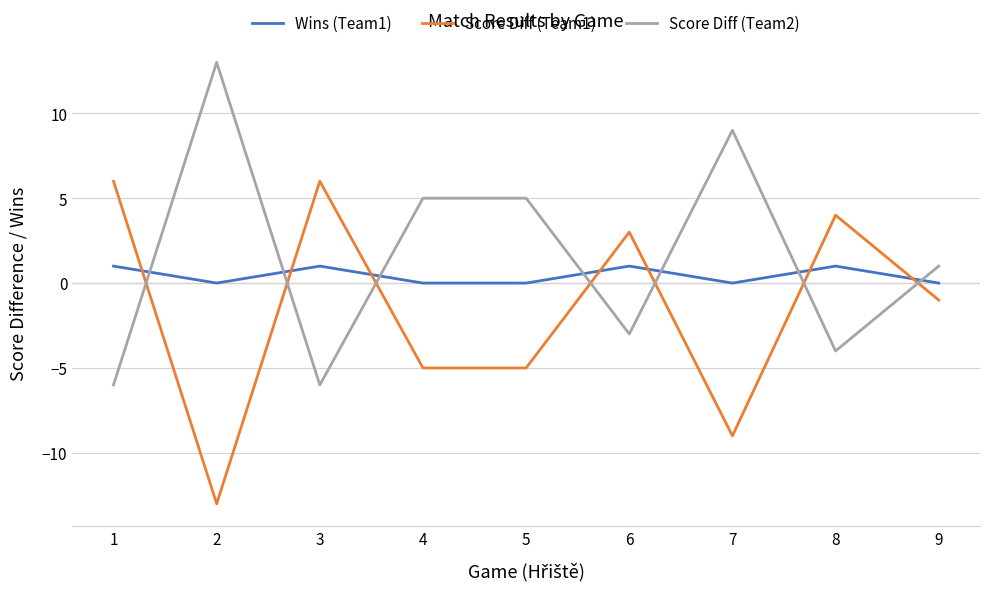

Between which two adjacent categories do Score Diff (Team2) and Wins (Team1) first intersect?

1 and 2